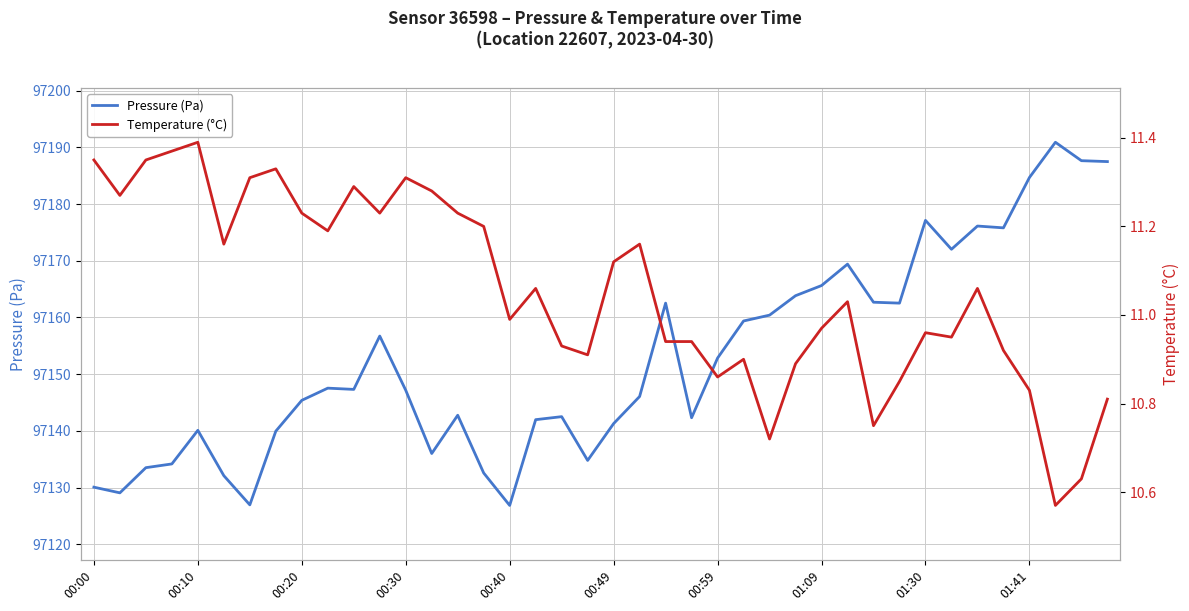

What is the maximum value for Pressure (Pa)?

97190.9